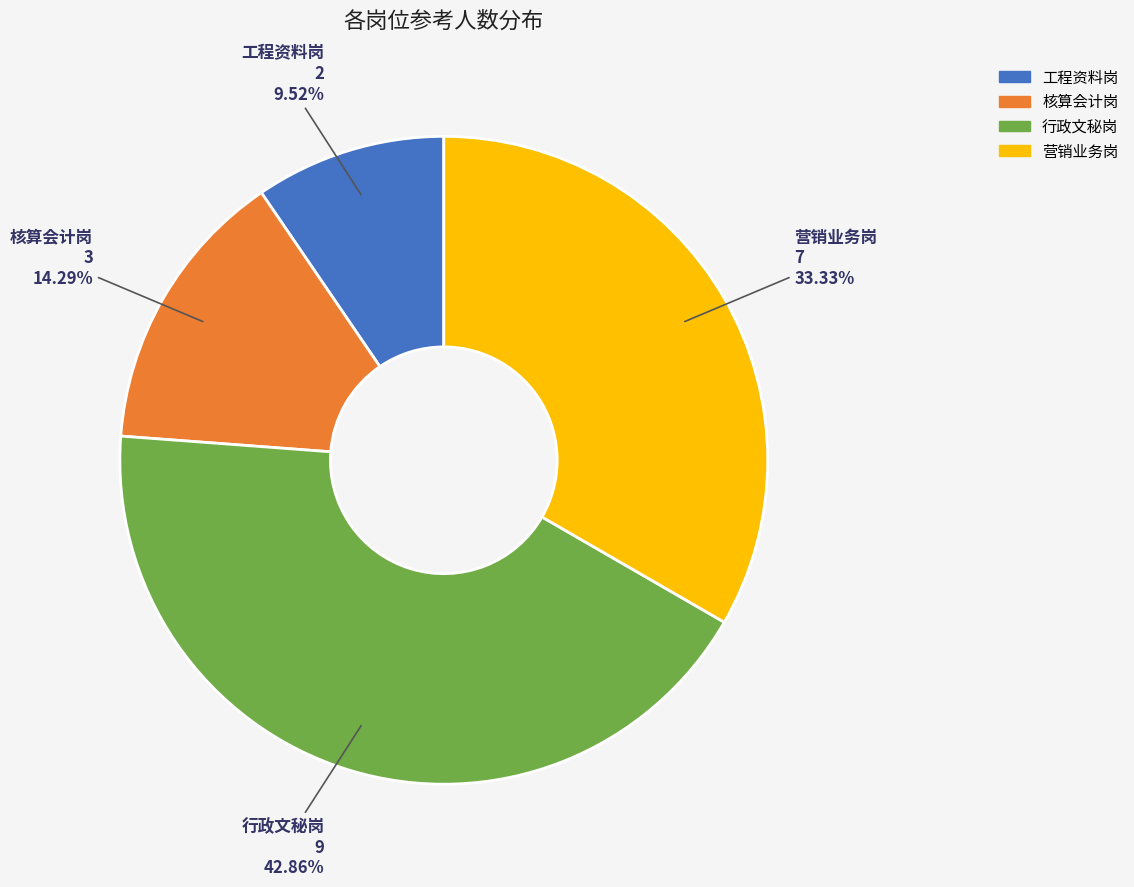

Between 核算会计岗 and 行政文秘岗, which is larger?

行政文秘岗